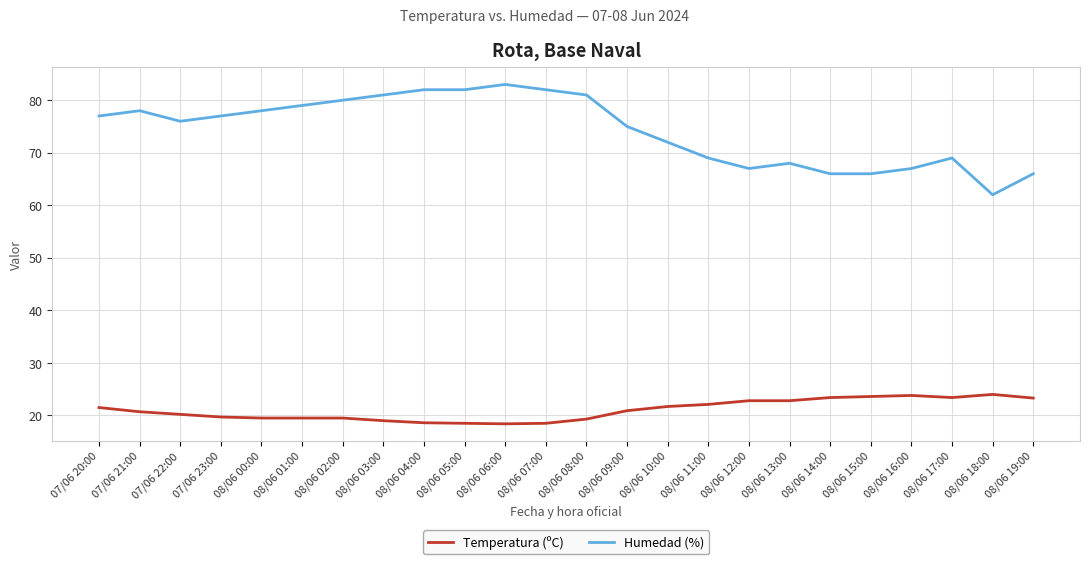

What is the smallest value displayed?

18.4